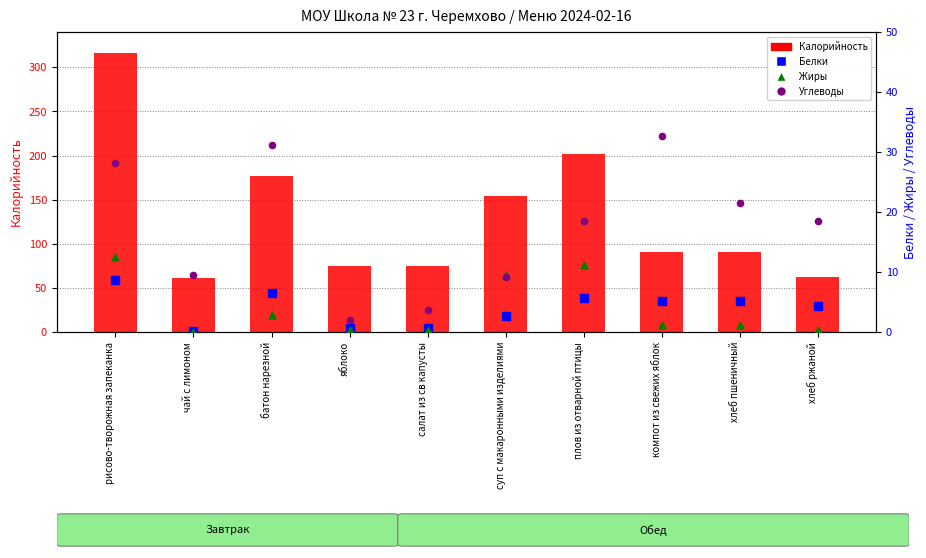

Which series contains the lowest Y value?

Жиры